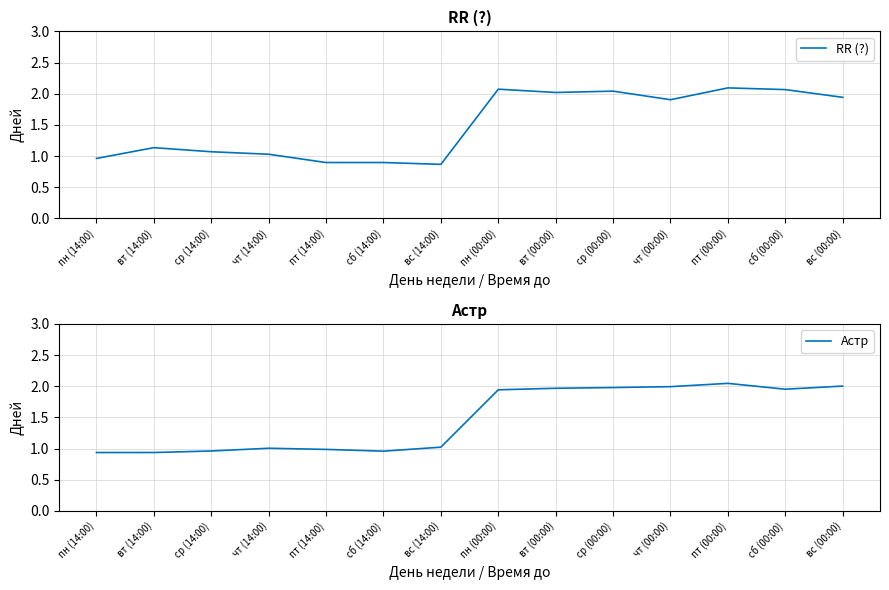

Which series has the largest total across all categories?

RR (?)